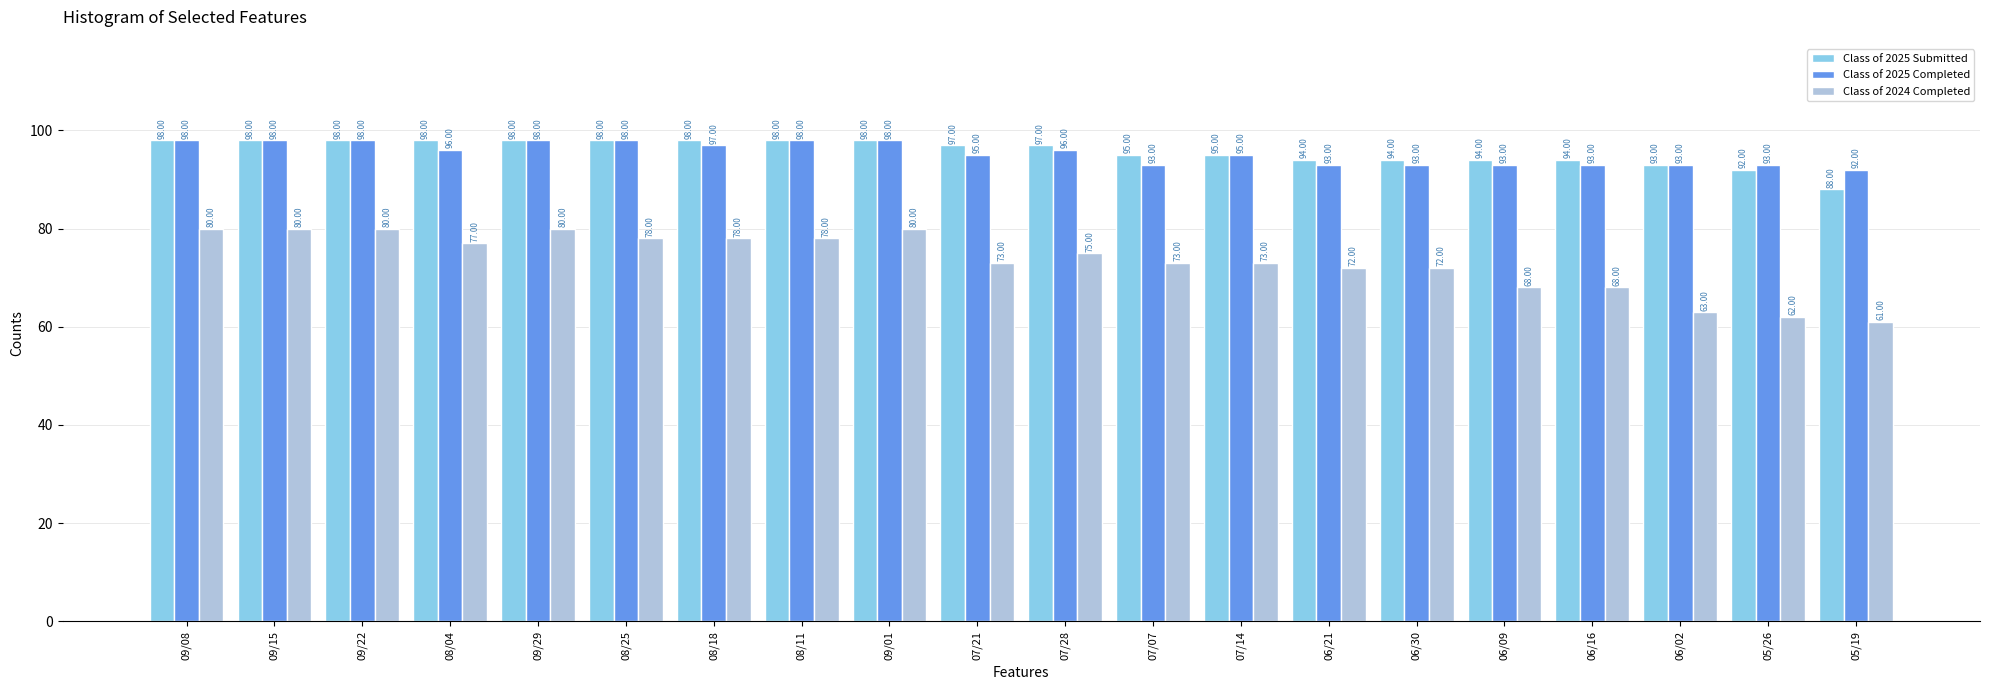

What is the sum of all Class of 2025 Submitted values?

1915